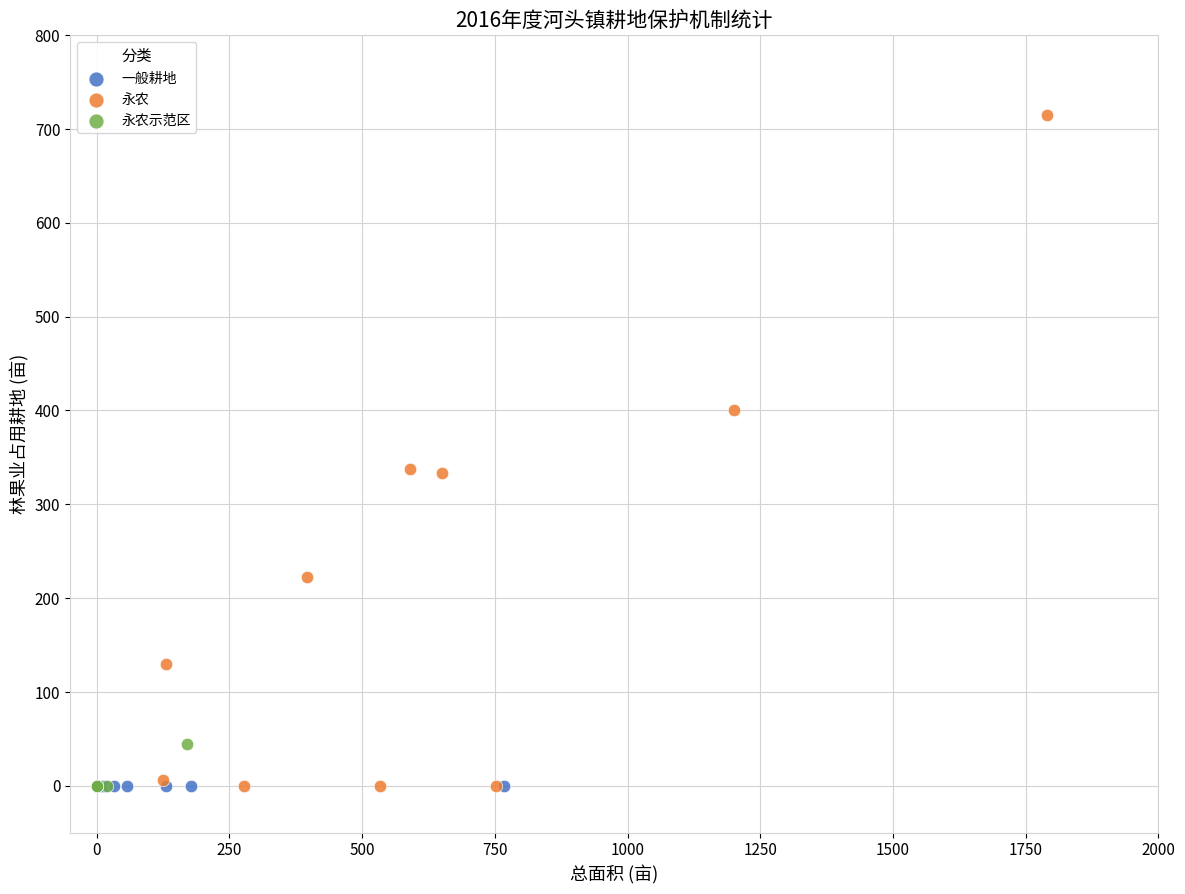

Which series reaches the maximum Y coordinate?

永农